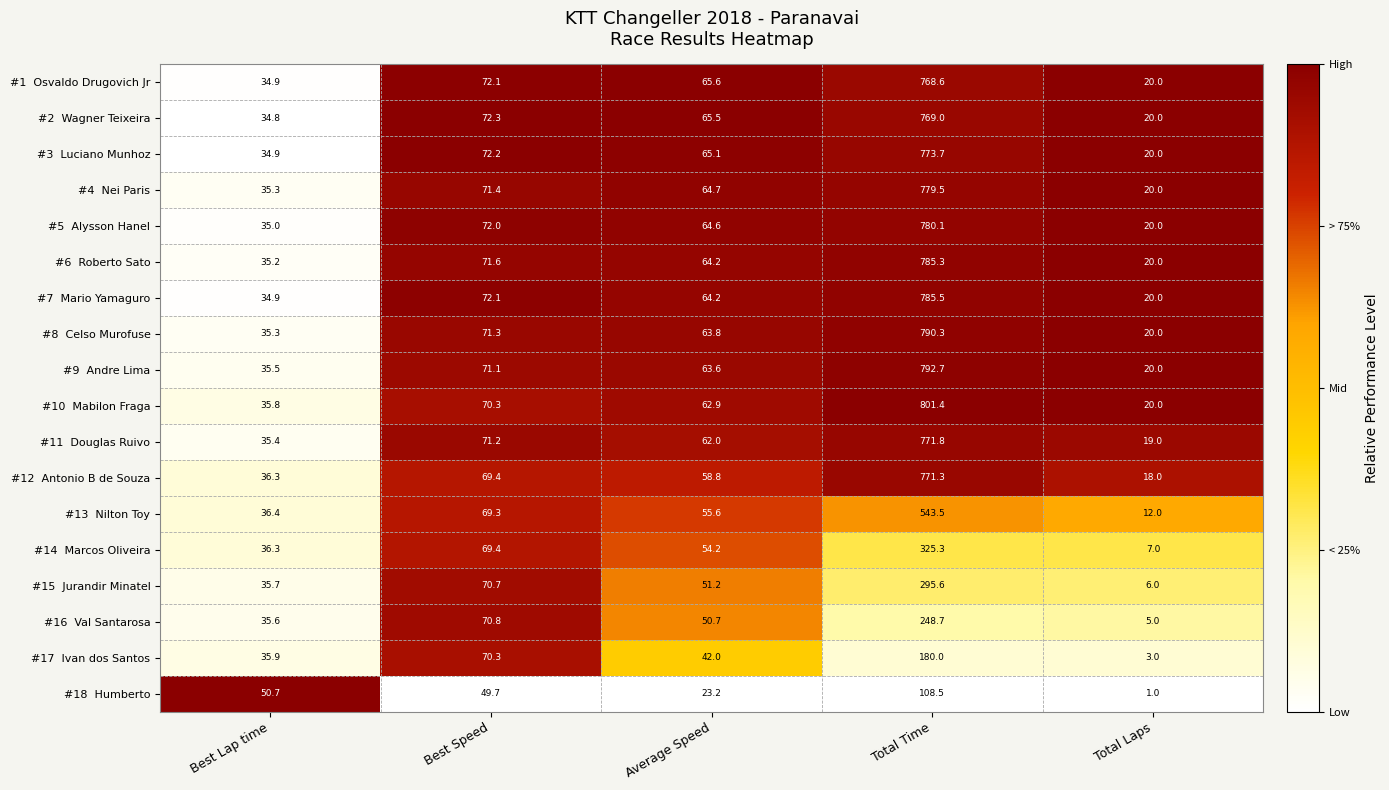

What is the total value across all series at Average Speed?

1041.9